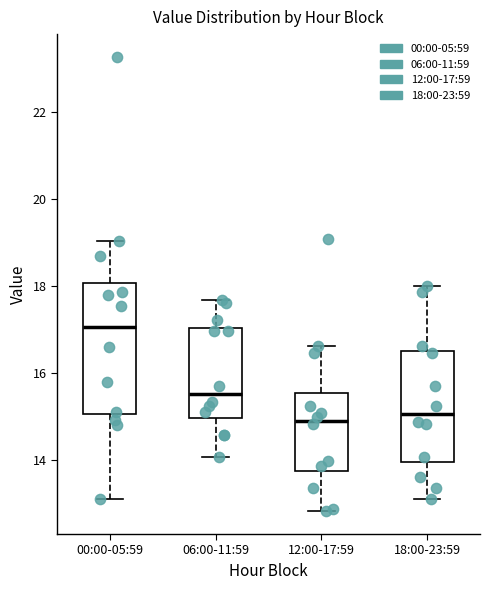

Reading left to right, transcribe this box plot: for each box, give where its median line is, the range the box spans, and where its two whiskers end, as read against the y-axis. The values are not printed on the chart, so give them approximately, as read against the axis.

00:00-05:59: median 17.0, box 15.0 to 18.0, whiskers 13.2 to 19.0
06:00-11:59: median 15.6, box 15.0 to 17.0, whiskers 14.0 to 17.6
12:00-17:59: median 15.0, box 13.8 to 15.6, whiskers 12.8 to 16.6
18:00-23:59: median 15.0, box 14.0 to 16.4, whiskers 13.2 to 18.0